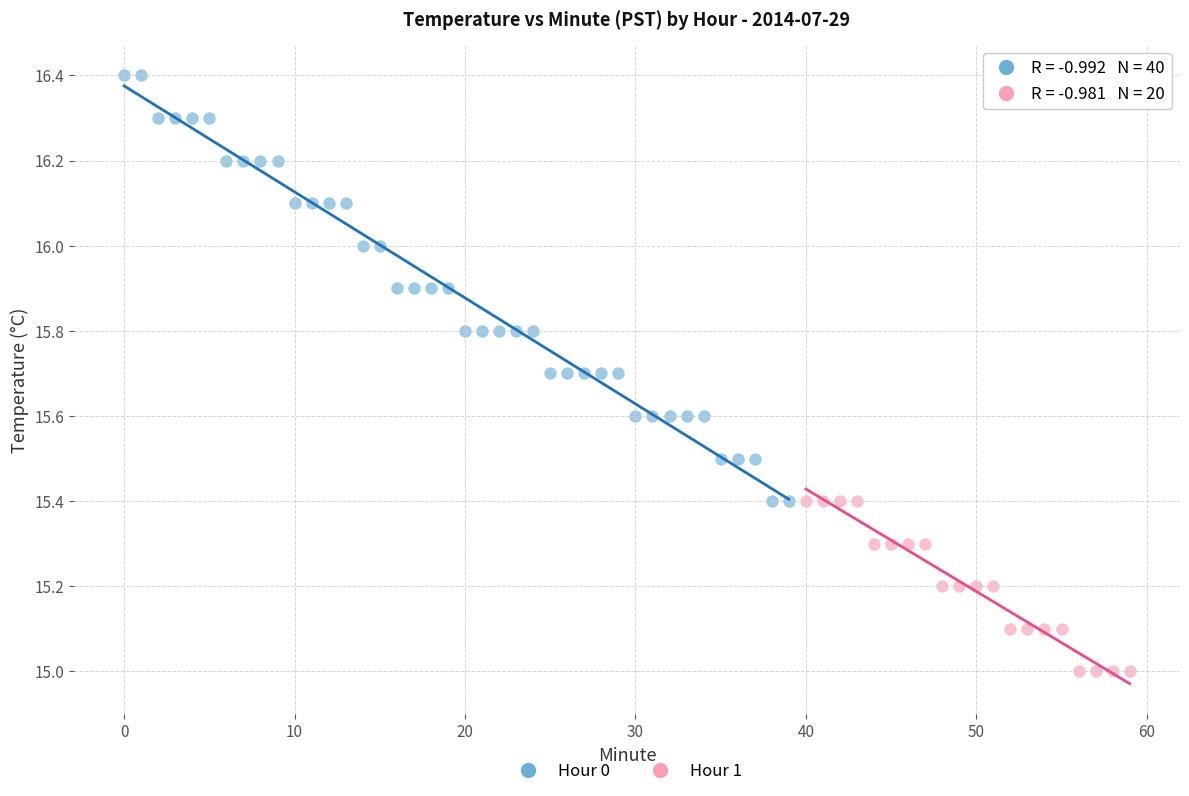

Which series reaches the minimum Y coordinate?

Hour 1